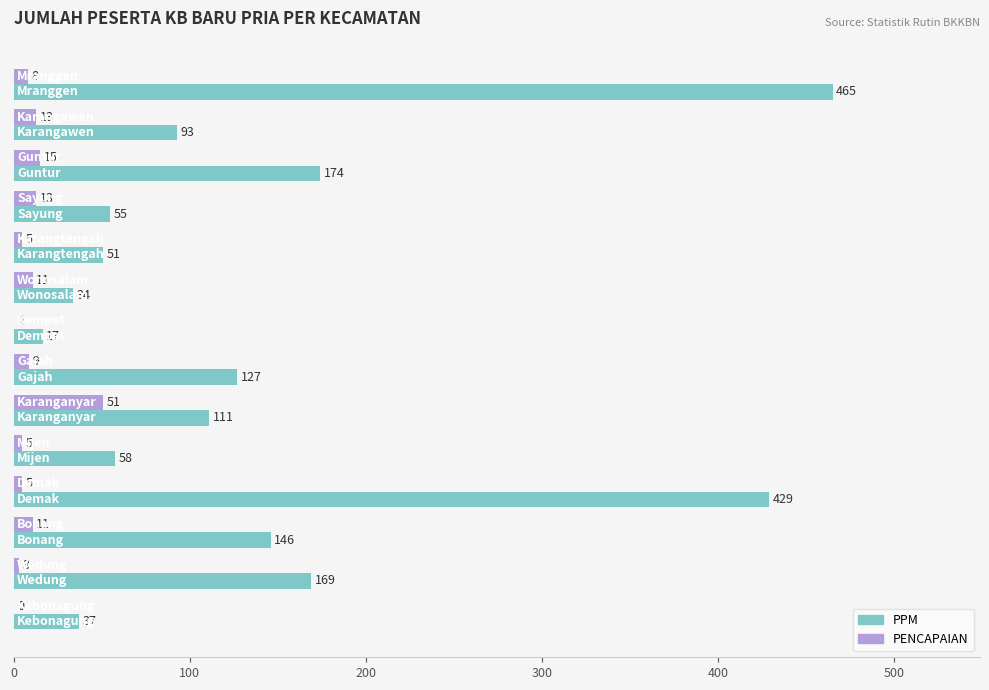

What is the greatest value displayed?

465.0